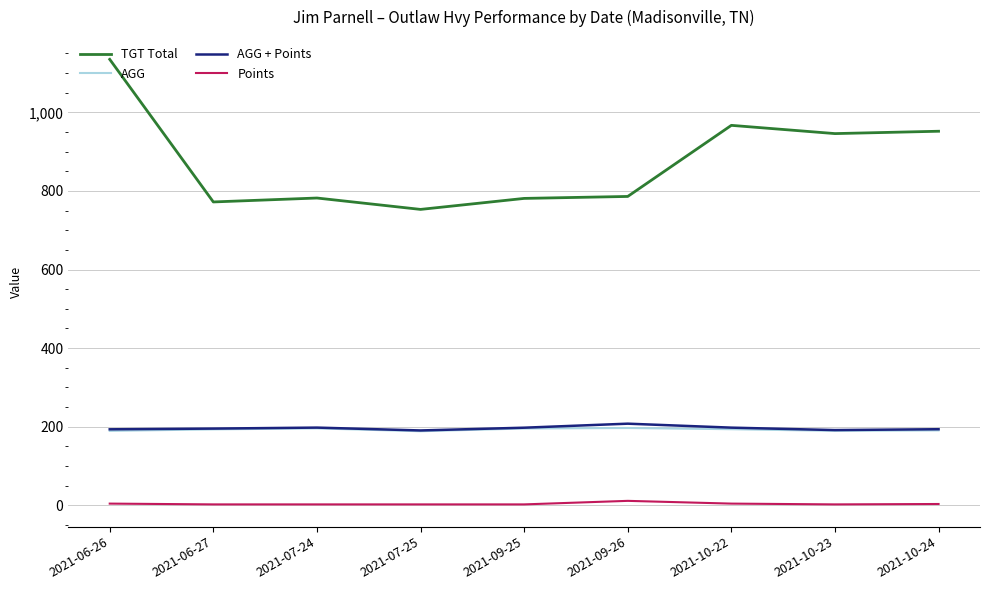

What is the smallest value displayed?

2.0